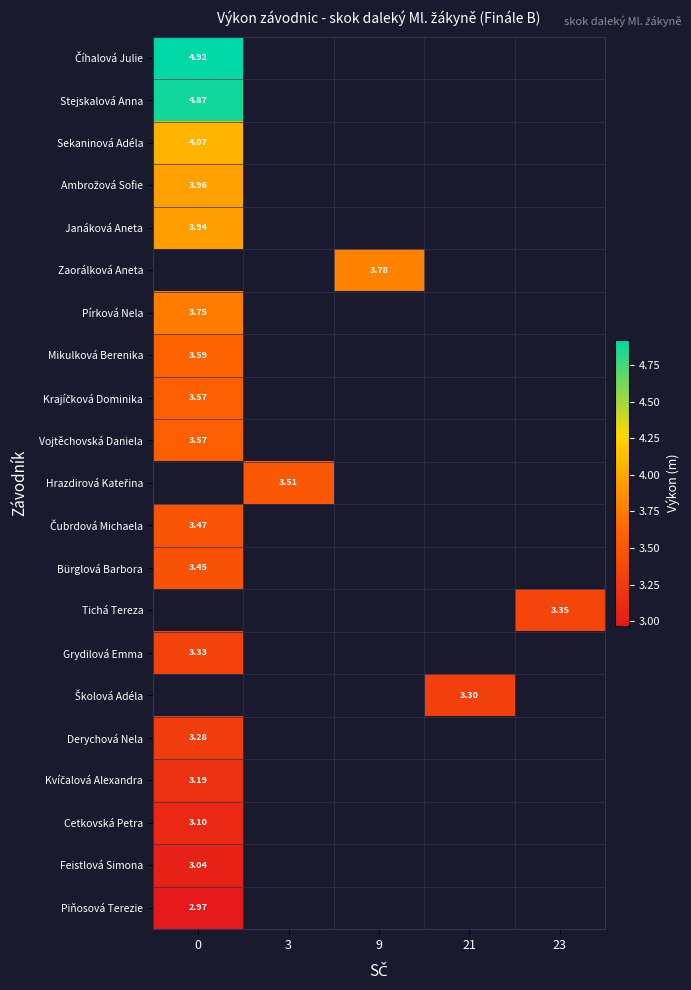

How many data points does each series have?

5